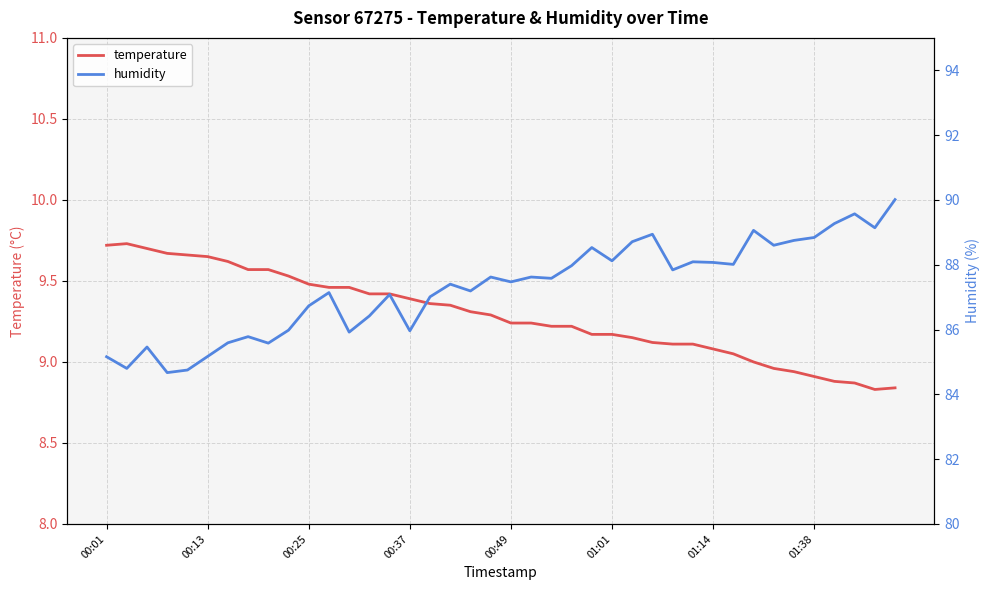

How many lines are shown in the chart?

2